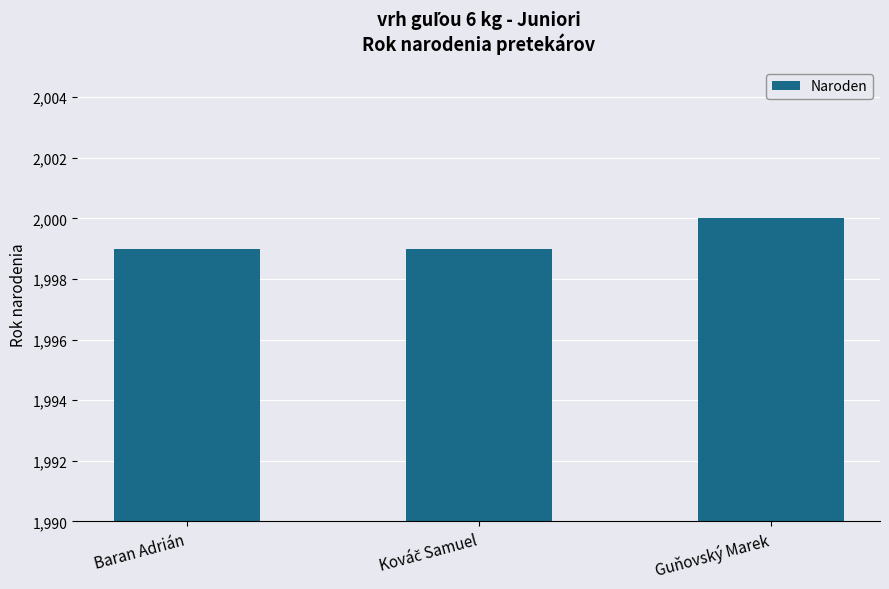

What position from the left is Guňovský Marek?

3